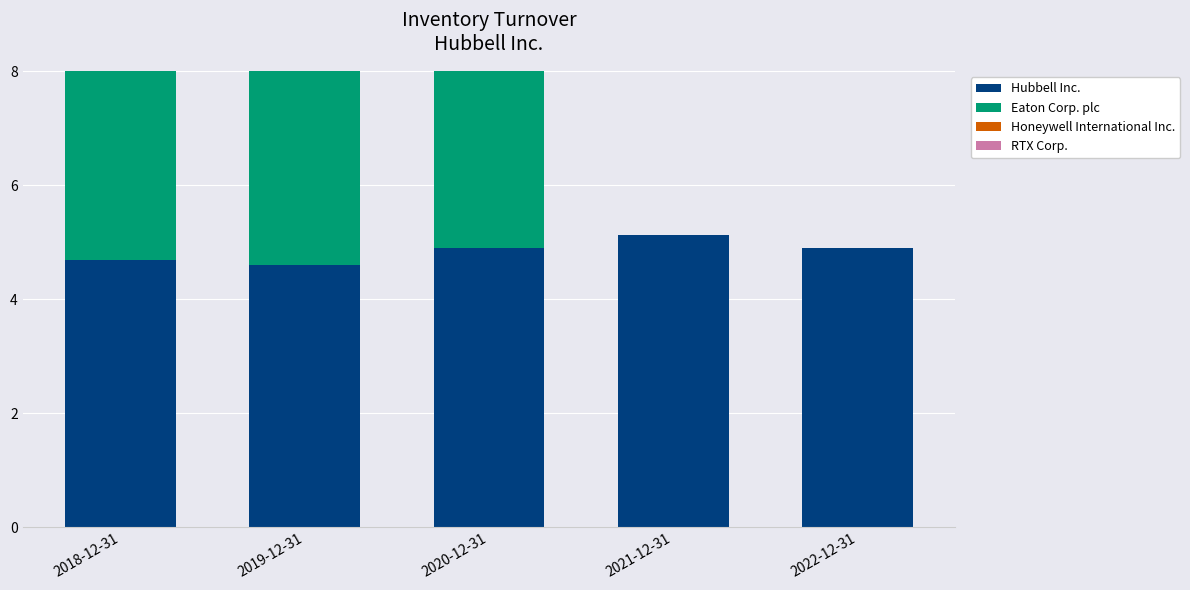

What is the spread (max minus min) of values at 2018-12-31?

1.0